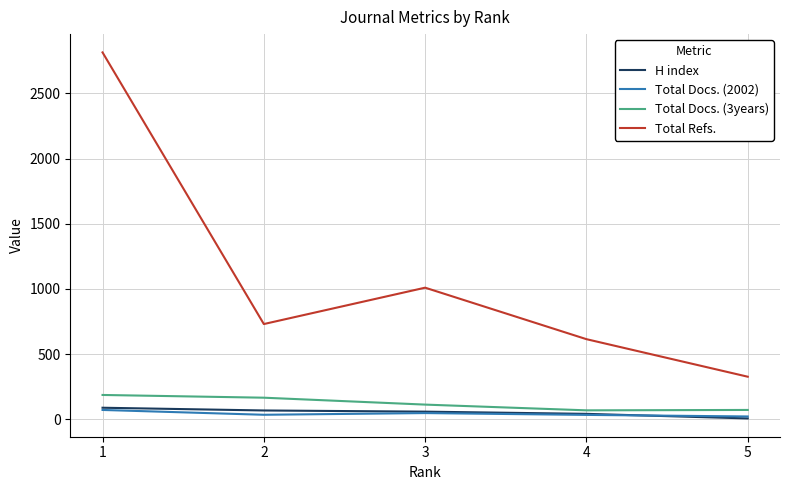

What is the approximate value of Total Refs. at 2, to the nearest 10?

730